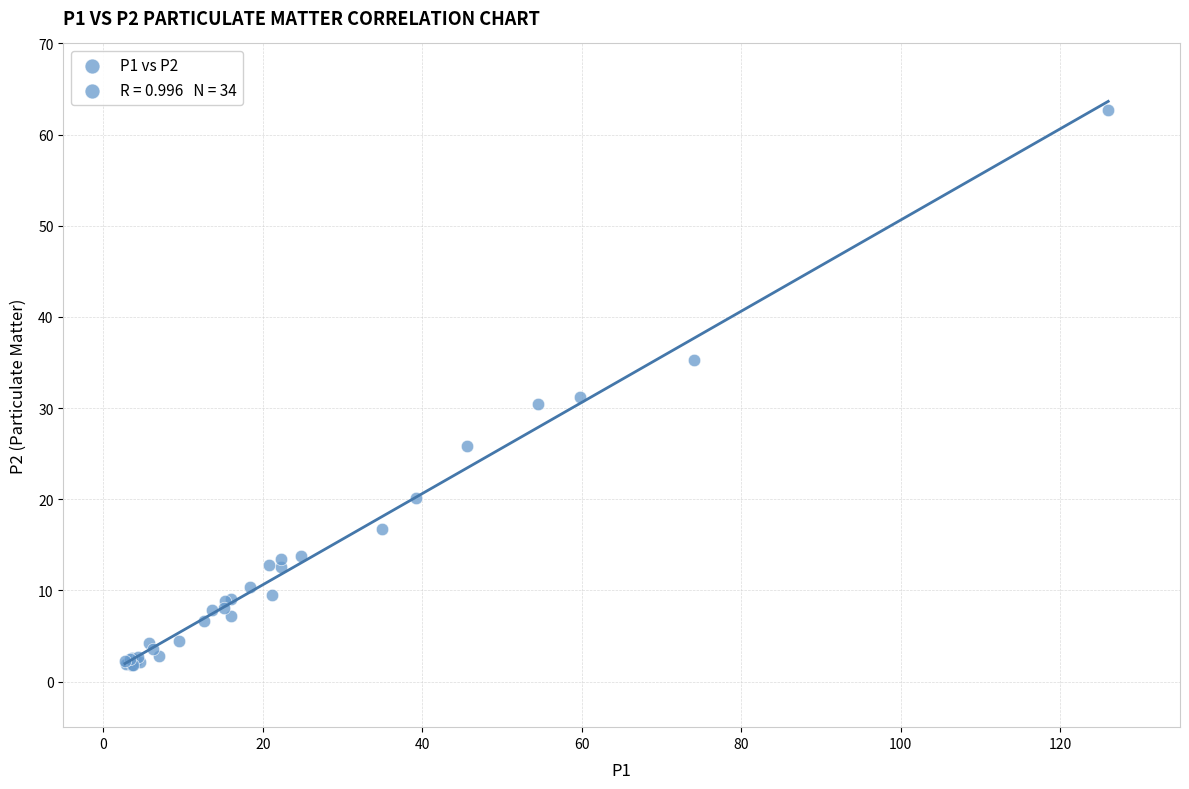

What Y value in the scatter plot is closest to 32?

31.2